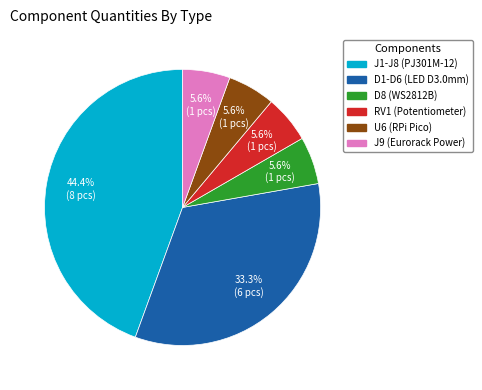

Is it true that D1-D6 (LED D3.0mm) is 41% of the pie?

False